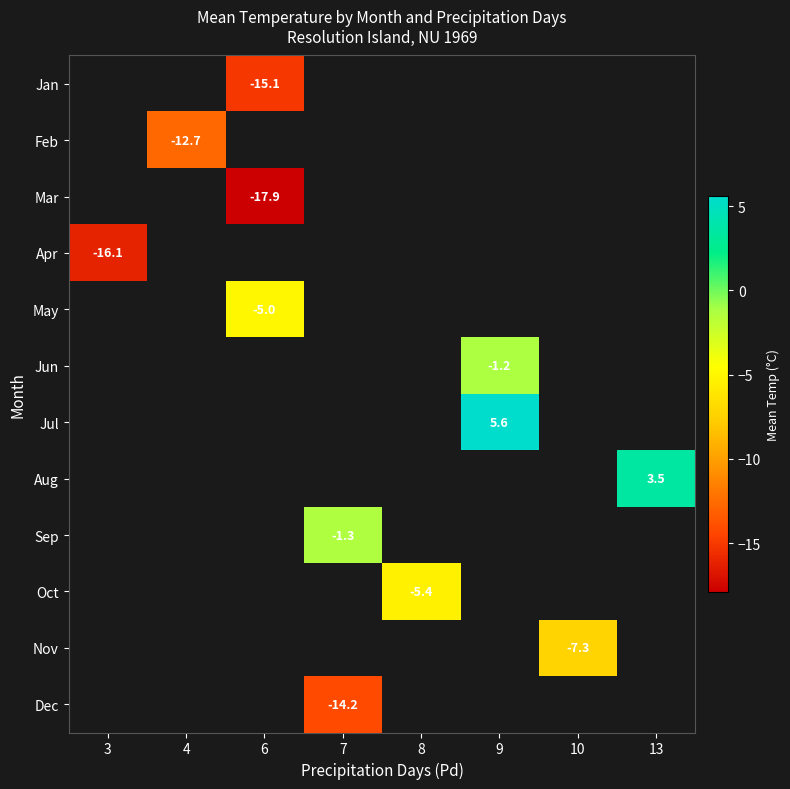

The value of Nov at 10 is -7.3. True or false?

True